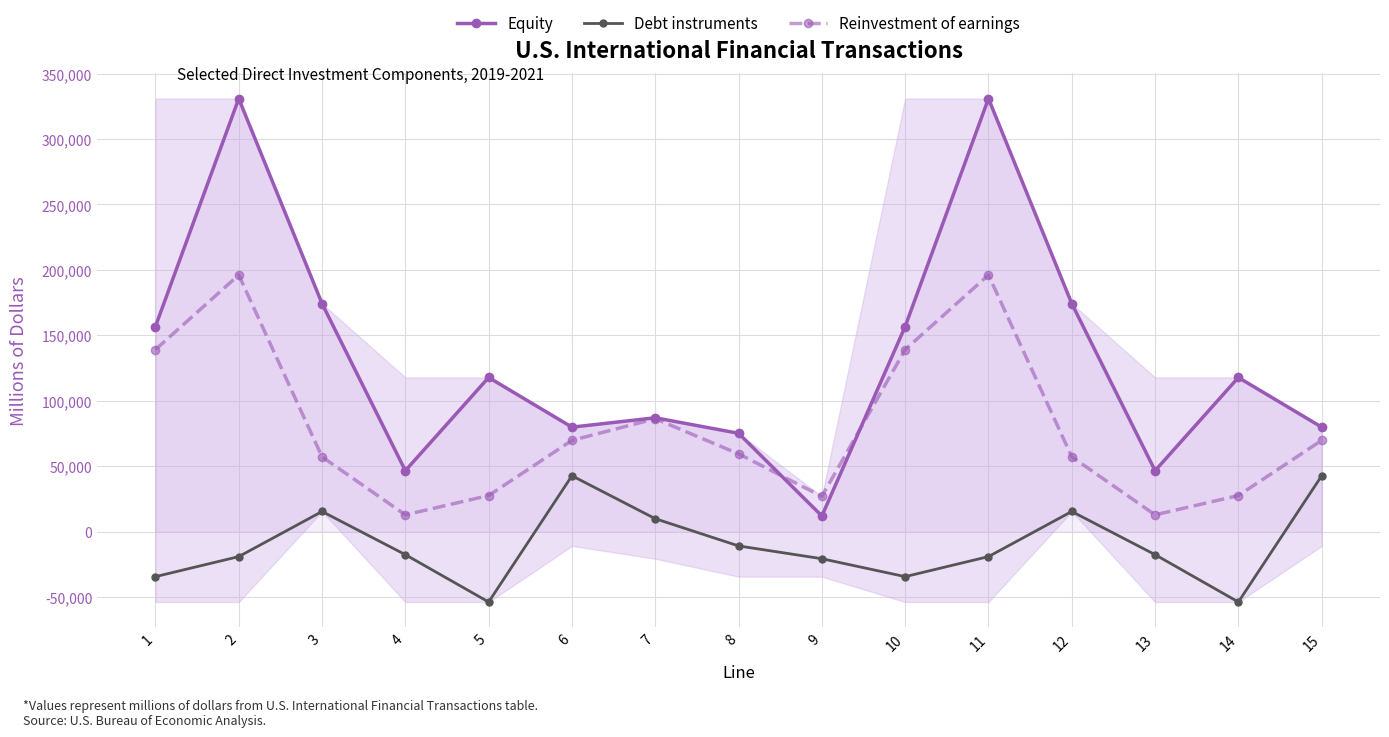

Count the number of data series in this chart.

3